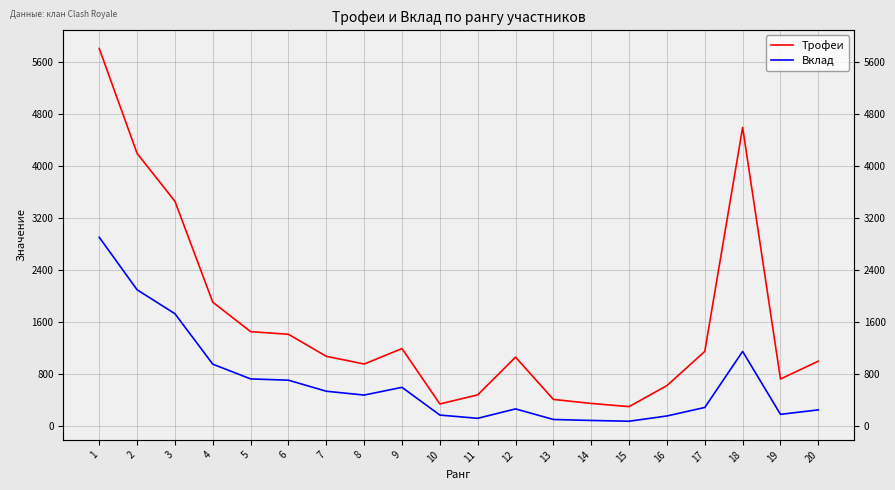

Does the chart display data point markers on the line(s)?

No